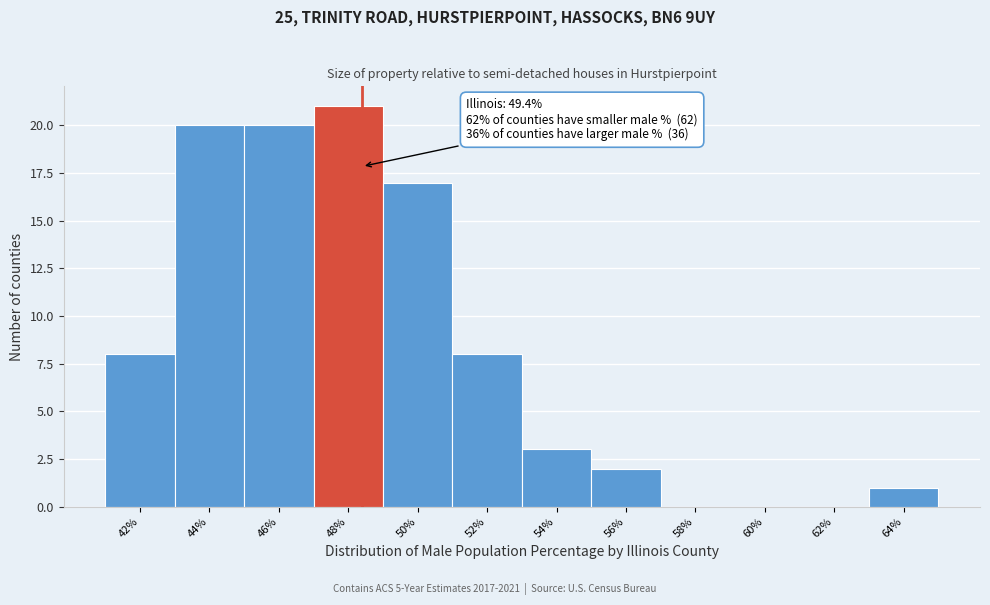

Reading left to right, transcribe all the data shown in this chart.

42%=8	44%=20	46%=20	48%=21	50%=17	52%=8	54%=3	56%=2	58%=0	60%=0	62%=0	64%=1